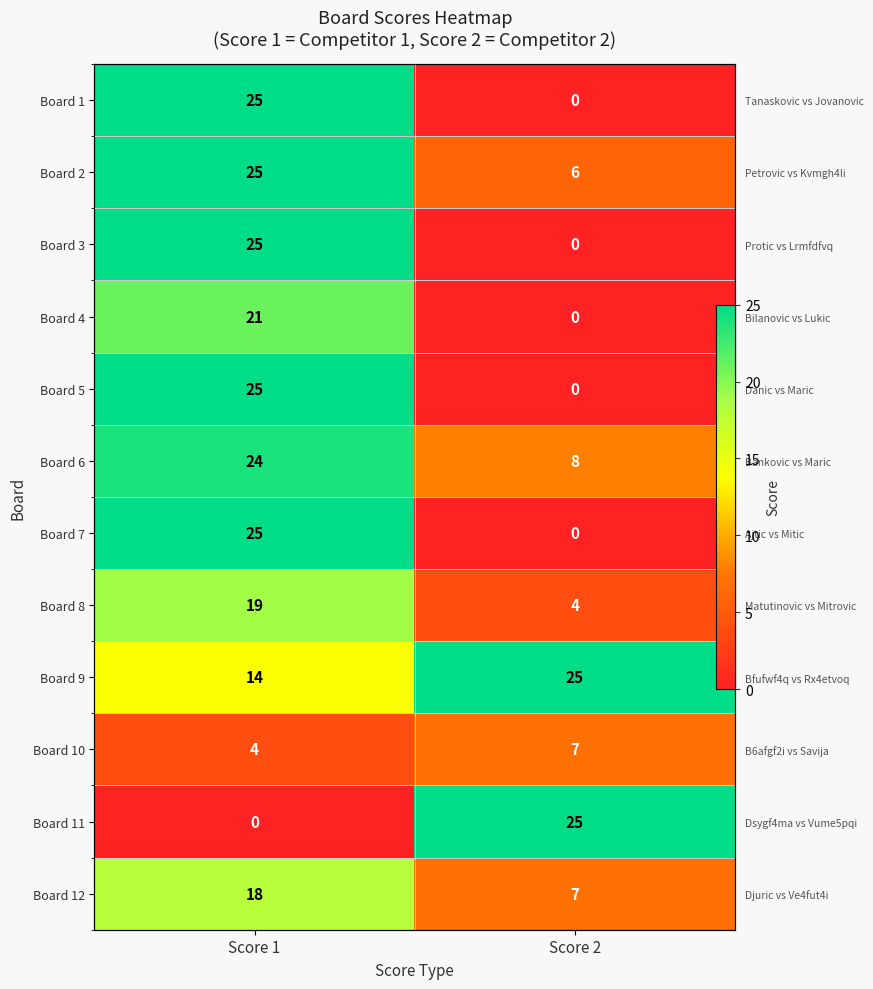

Is it true that Board 12 equals 10 at Score 2?

False